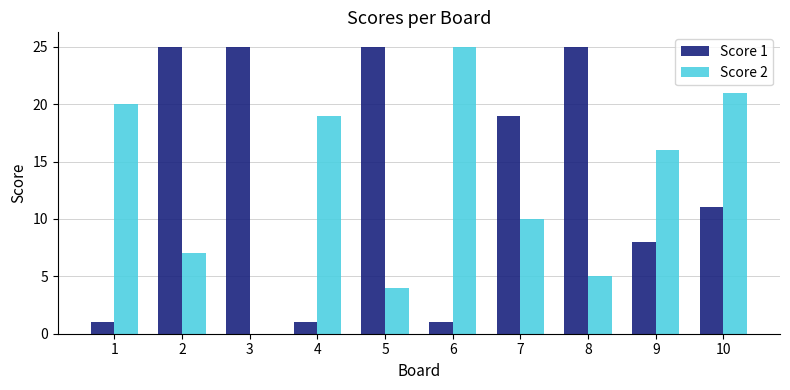

The Score 1 series shows 8 at 9. True or false?

True